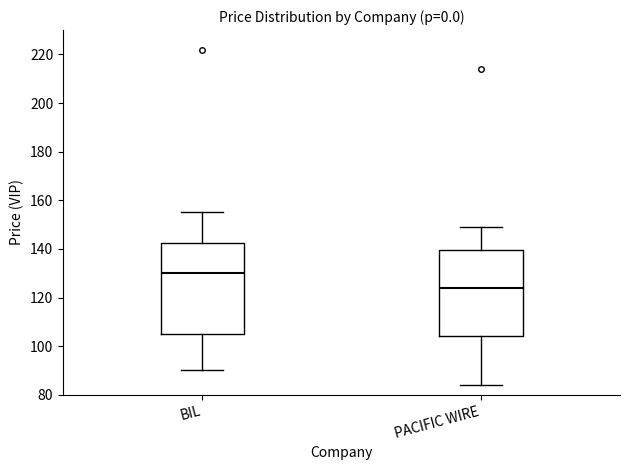

Which box has the lowest median line?

PACIFIC WIRE